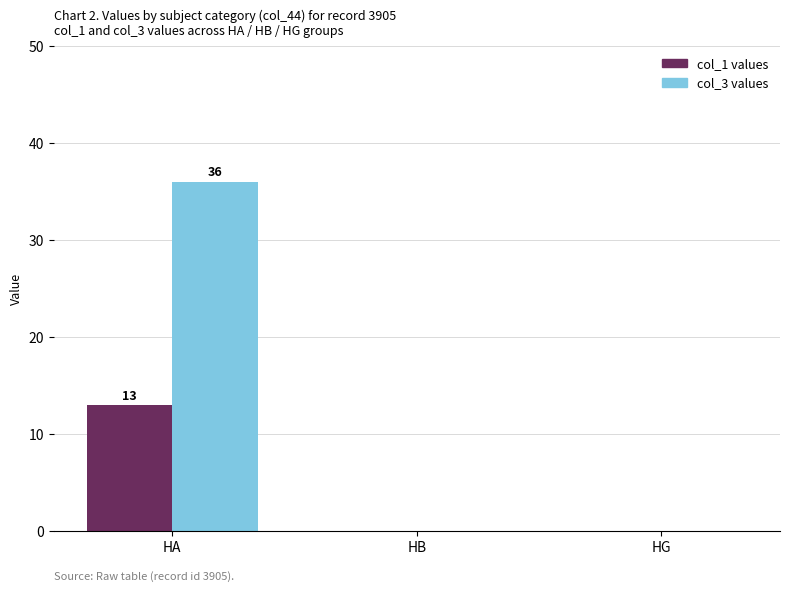

What are all the series names shown in the legend?

col_1 values, col_3 values